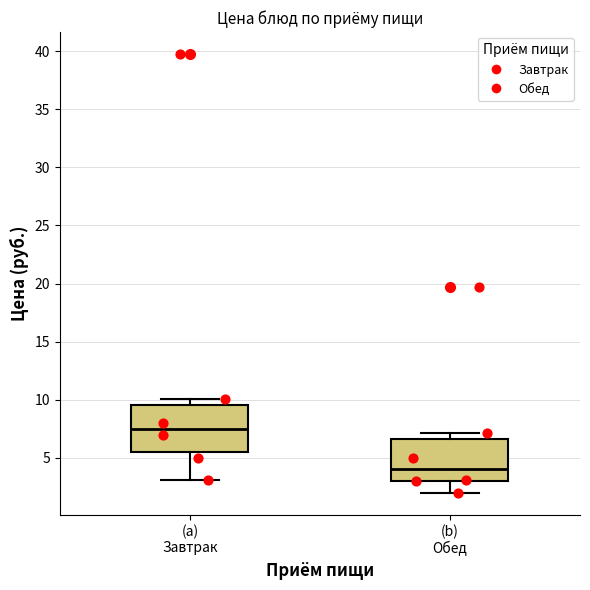

Where does the lower whisker of the box for (b) Обед end on the y-axis? The values are not printed on the chart, so give them approximately, as read against the axis.

2.0